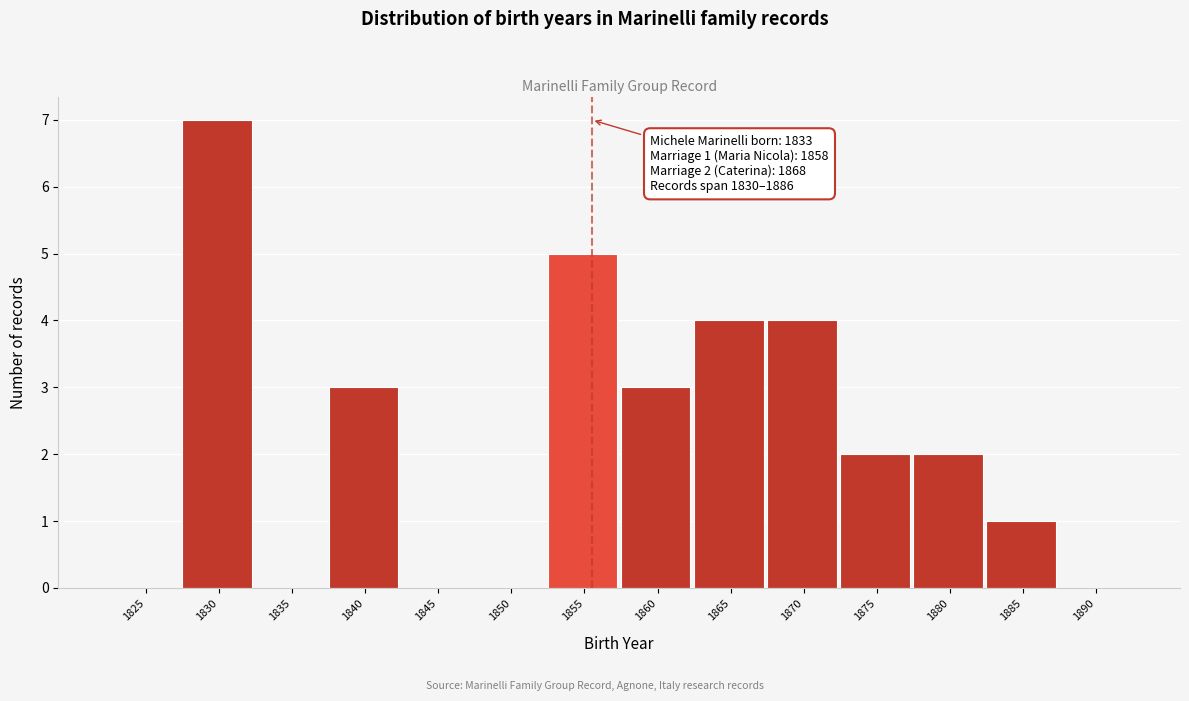

Reading left to right, extract all data points from this chart.

1825=0	1830=7	1835=0	1840=3	1845=0	1850=0	1855=5	1860=3	1865=4	1870=4	1875=2	1880=2	1885=1	1890=0